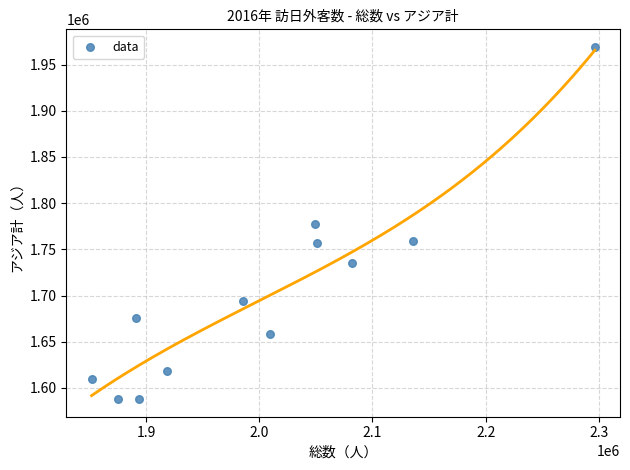

What is the average X value?

2003308